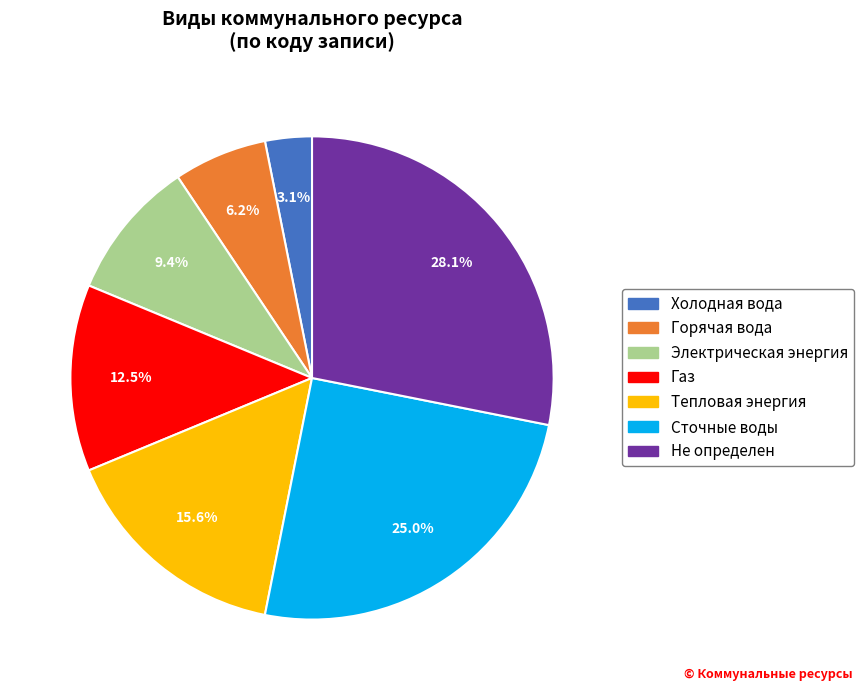

Which has a higher value, Электрическая энергия or Сточные воды?

Сточные воды